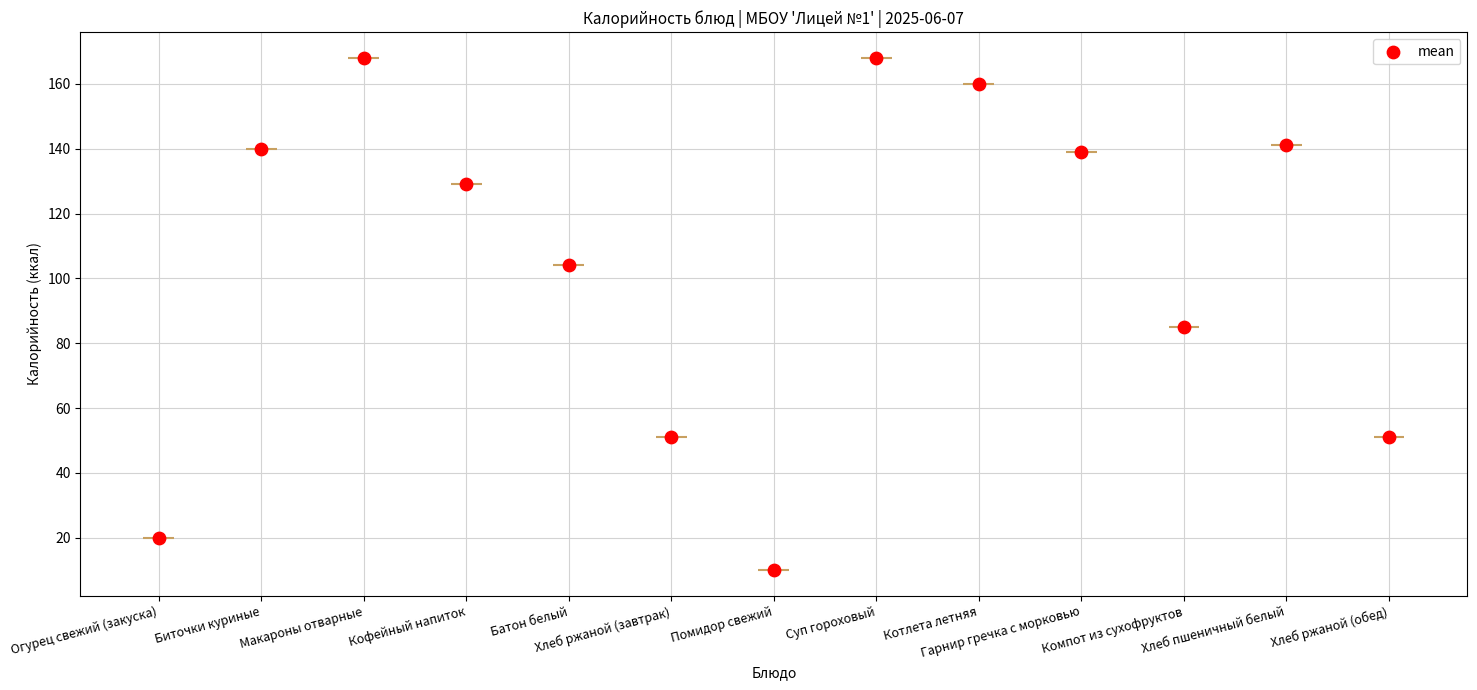

What is the change in value from Кофейный напиток to Хлеб пшеничный белый?

+12